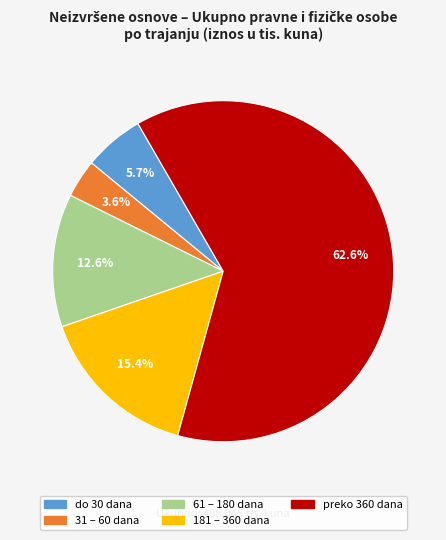

How many slices are in this pie chart?

5